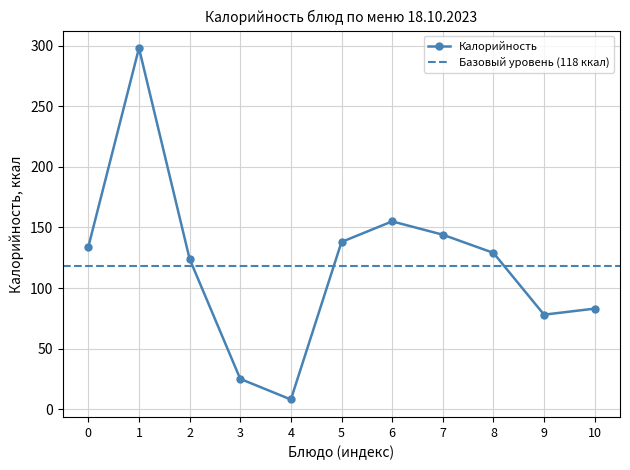

What is the maximum value shown in the chart?

298